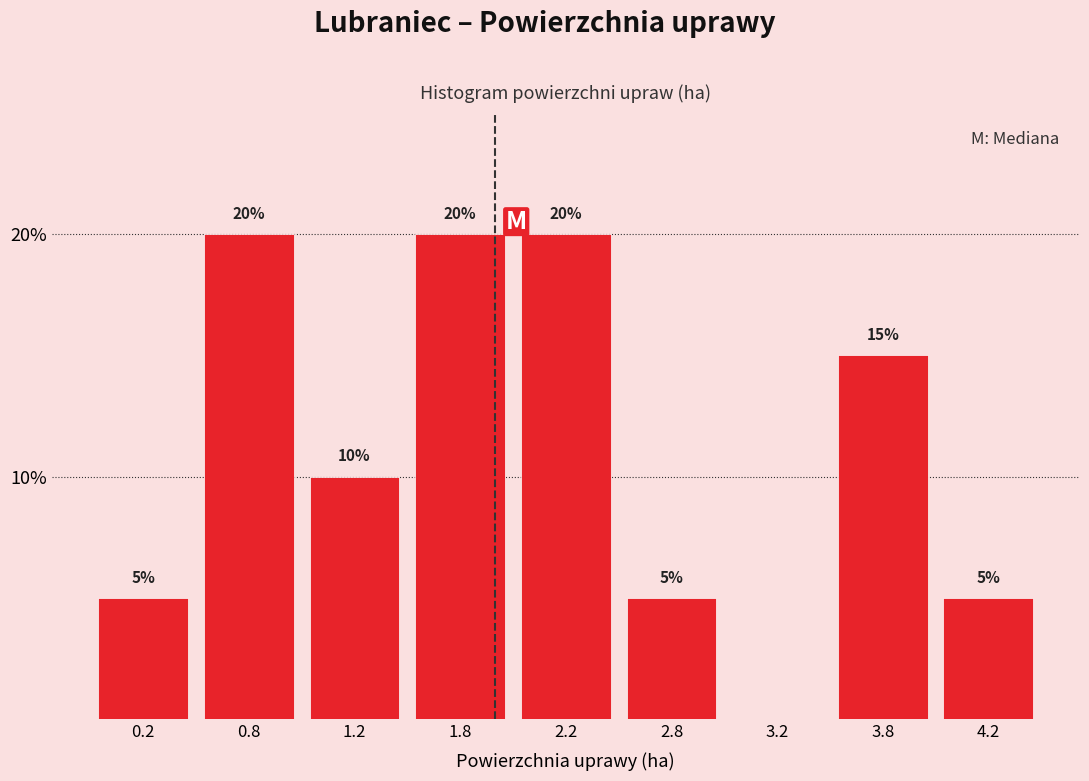

Reading left to right, what are all the values shown in this chart?

0.2=5	0.8=20	1.2=10	1.8=20	2.2=20	2.8=5	3.2=0	3.8=15	4.2=5